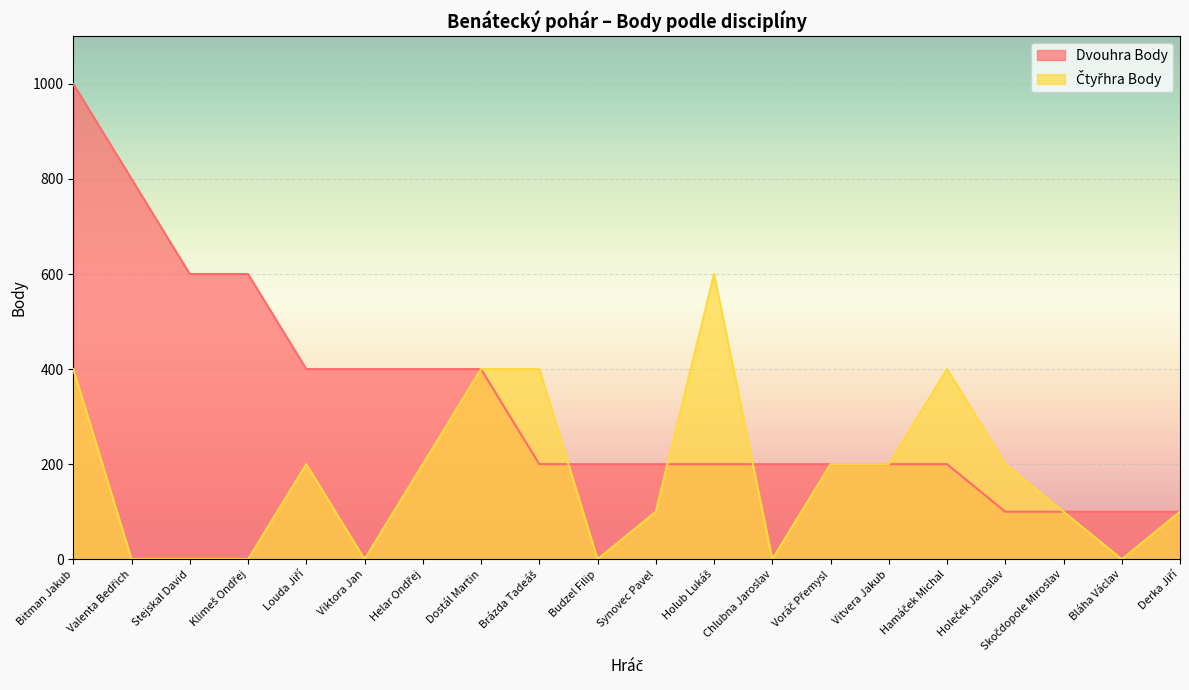

The value of Čtyřhra Body at Skočdopole Miroslav is 32. True or false?

False